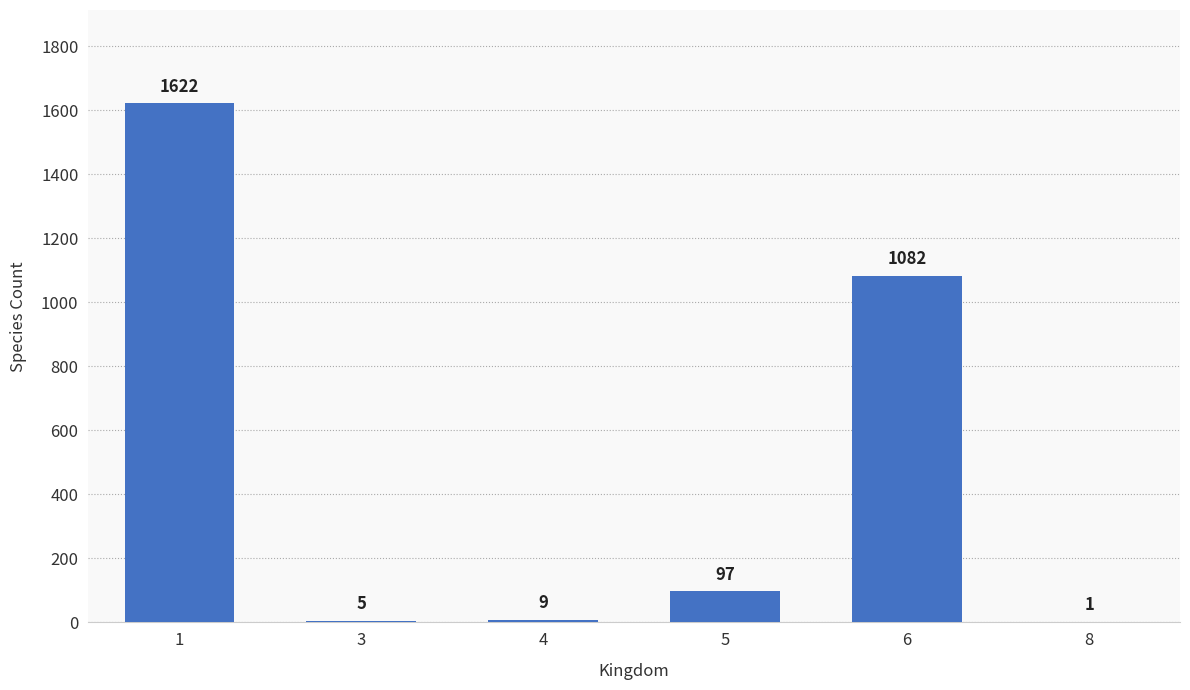

What is the change in value from 1 to 6?

-540